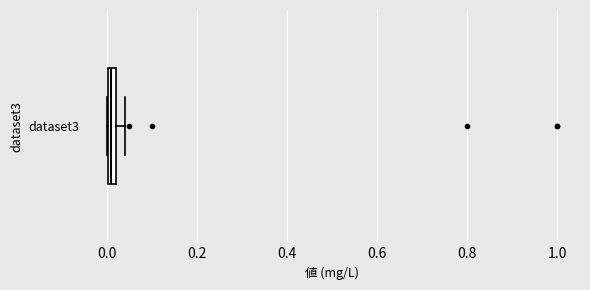

Where is the right edge of the box for dataset3 on the x-axis? The values are not printed on the chart, so give them approximately, as read against the axis.

0.02